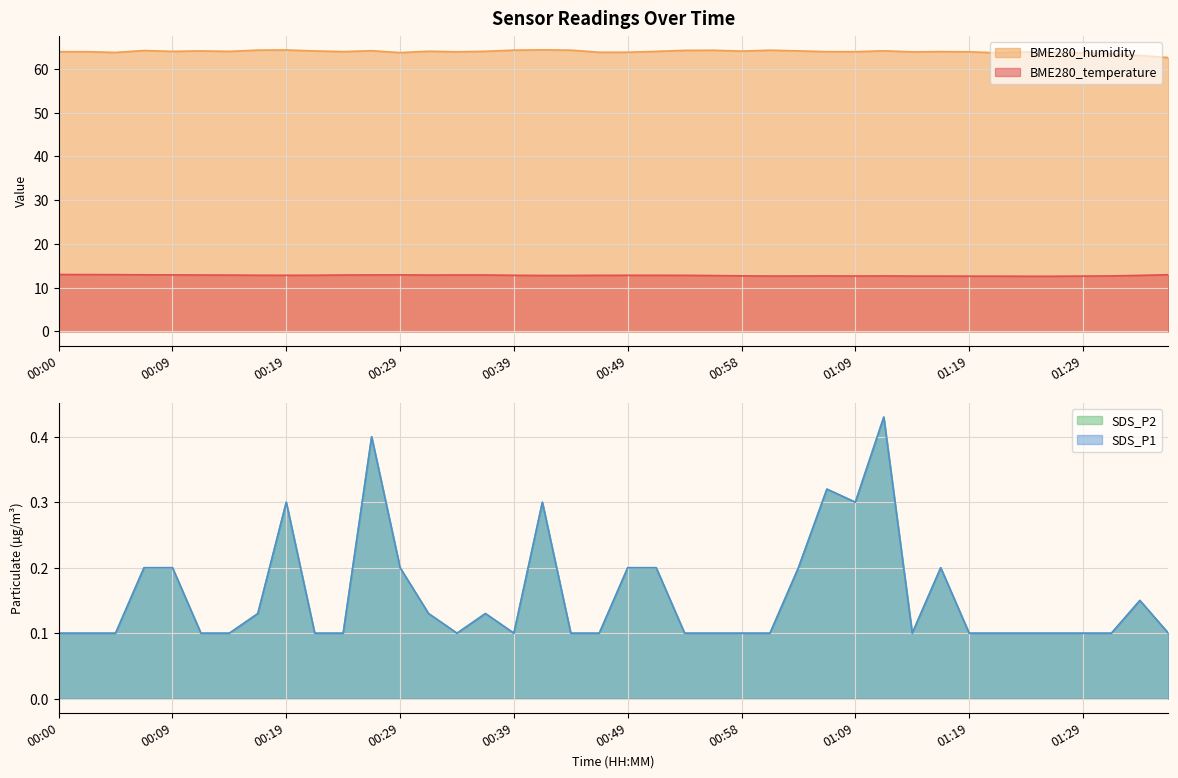

What is the difference between the BME280_humidity values at 00:09 and 00:12?

0.1